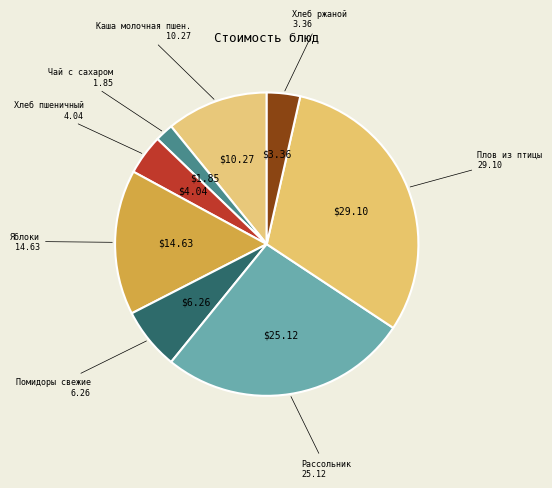

The Хлеб пшеничный slice represents 13% of the pie. True or false?

False